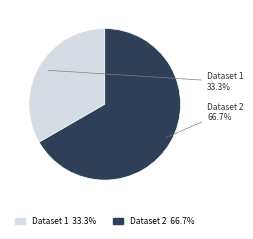

Is there a majority slice in this chart?

Yes